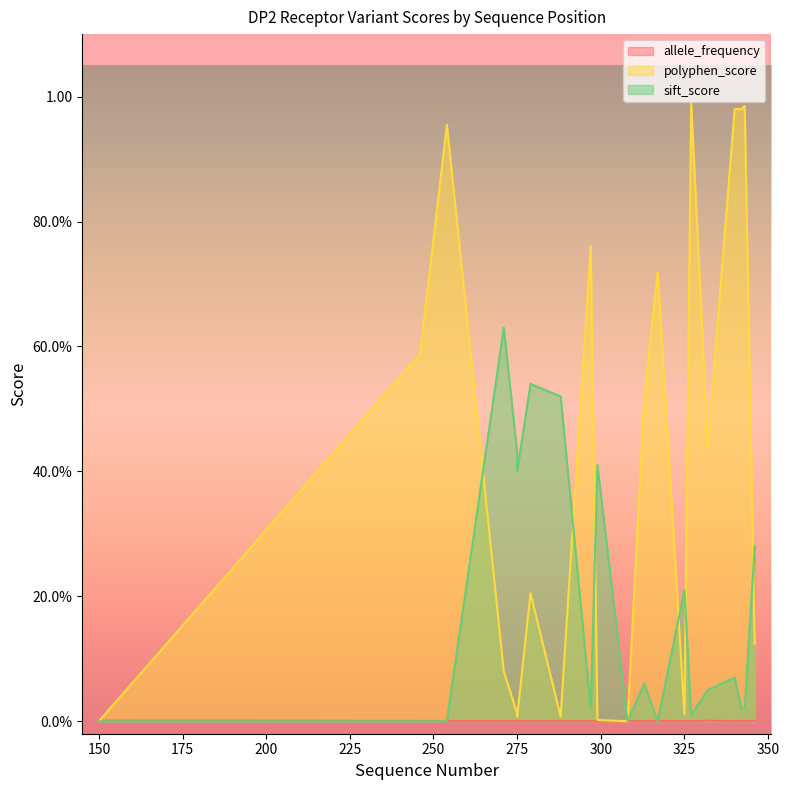

Which category has the lowest value in the sift_score series?

308